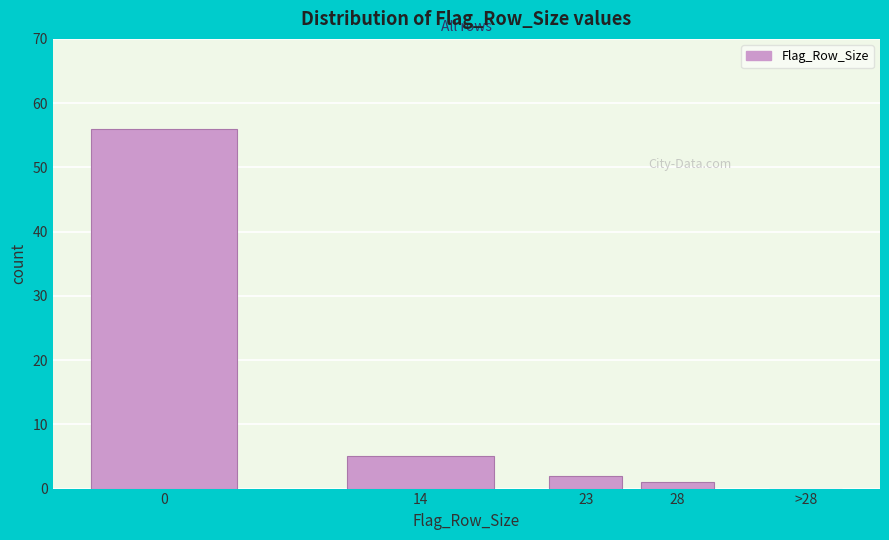

Reading left to right, extract all data points from this chart.

0=56	14=5	23=2	28=1	>28=0